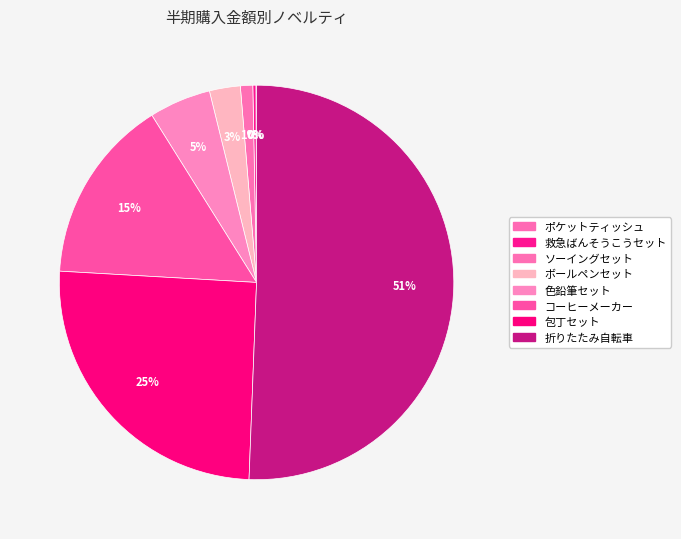

What portion of the pie excludes 折りたたみ自転車?

49.4%